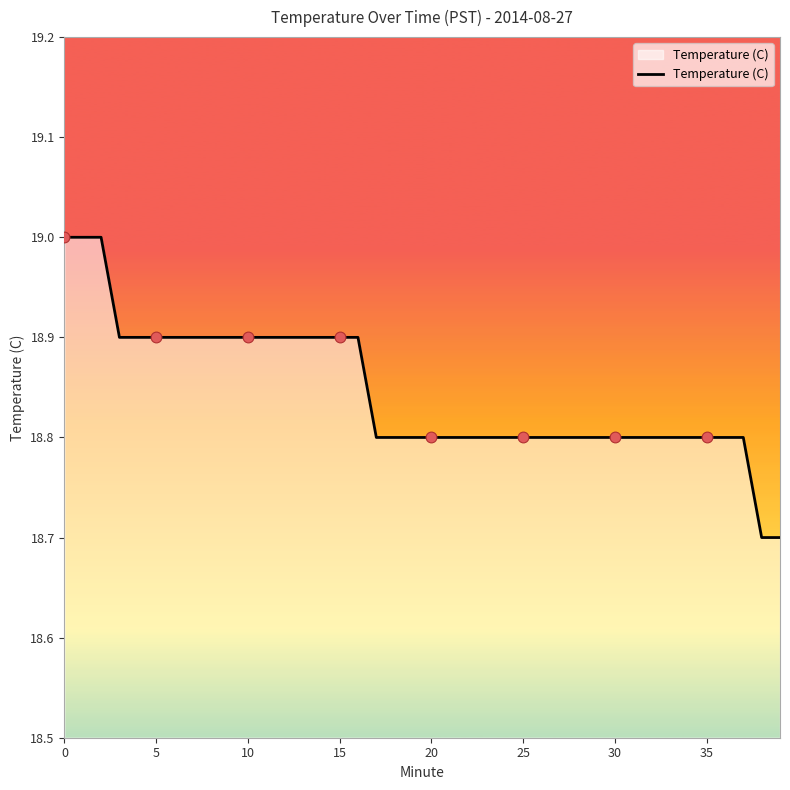

What is the greatest value displayed?

19.0